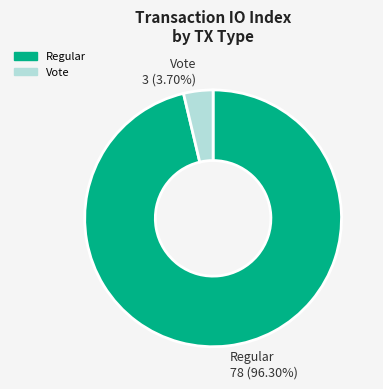

Is there a majority slice in this chart?

Yes